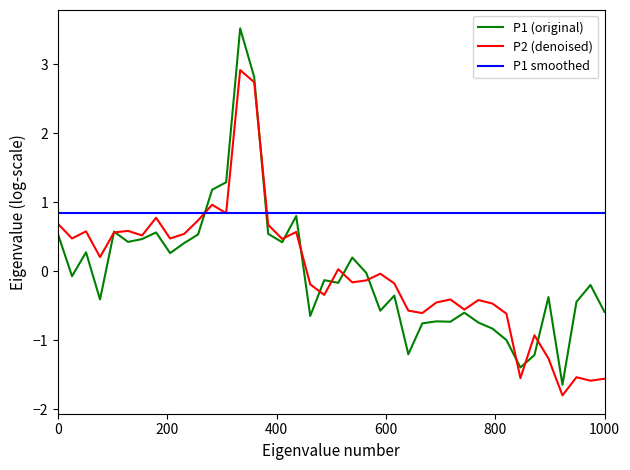

What is the greatest value displayed?

3.5